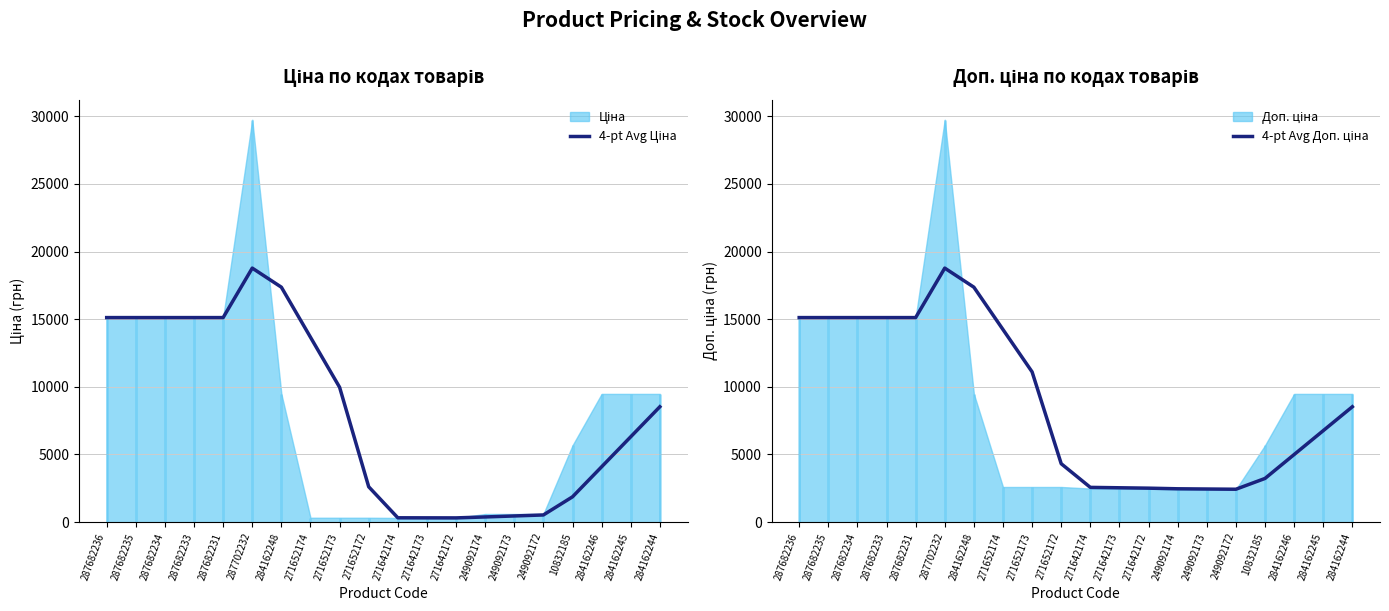

List the labels in order of 4-pt Avg Ціна value, smallest first.

271642172, 271642173, 271642174, 249092174, 249092173, 249092172, 10832185, 271652172, 284162246, 284162245, 284162244, 271652173, 271652174, 287682236, 287682235, 287682234, 287682233, 287682231, 284162248, 287702232